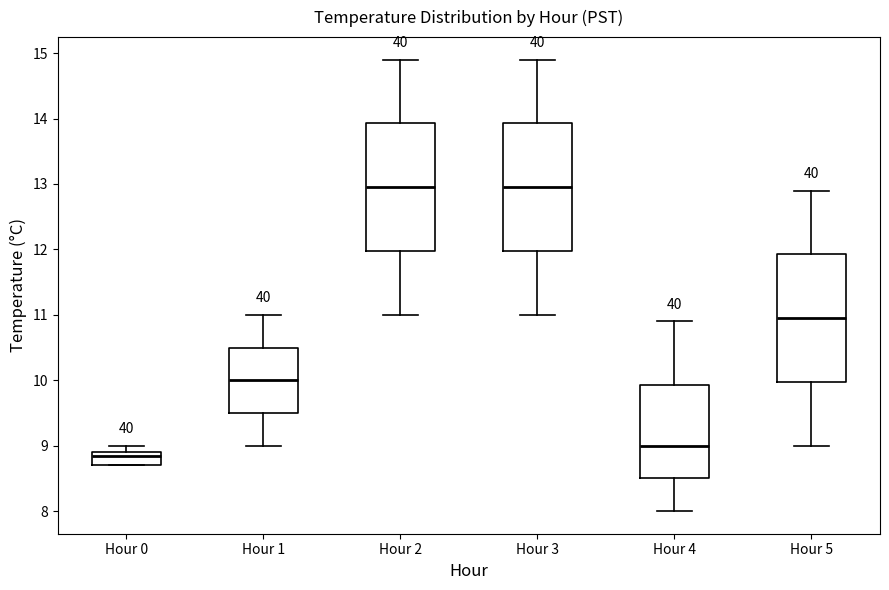

Where does the lower whisker of the box for Hour 3 end on the y-axis? The values are not printed on the chart, so give them approximately, as read against the axis.

11.0